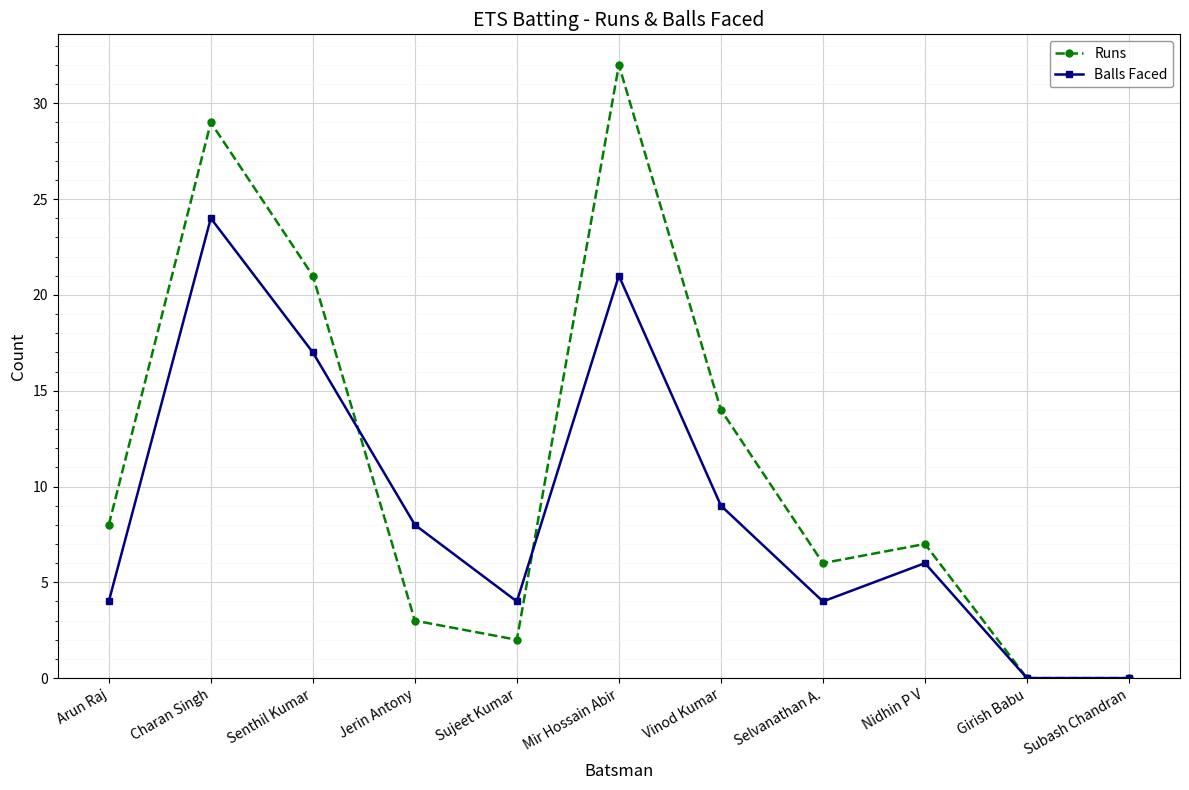

Between Jerin Antony and Nidhin P V, which series saw the biggest shift?

Runs